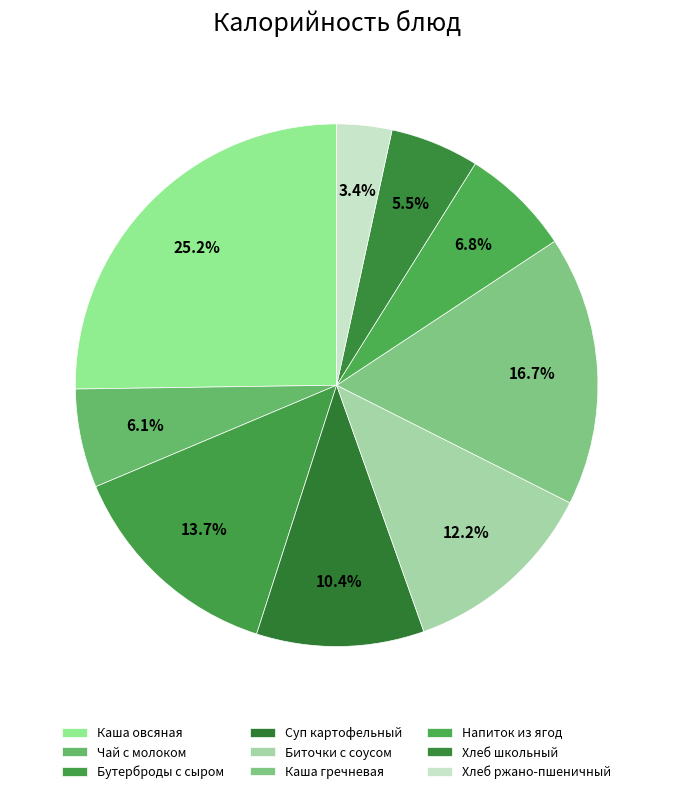

Do Бутерброды с сыром and Биточки с соусом together represent more than half of the pie?

No